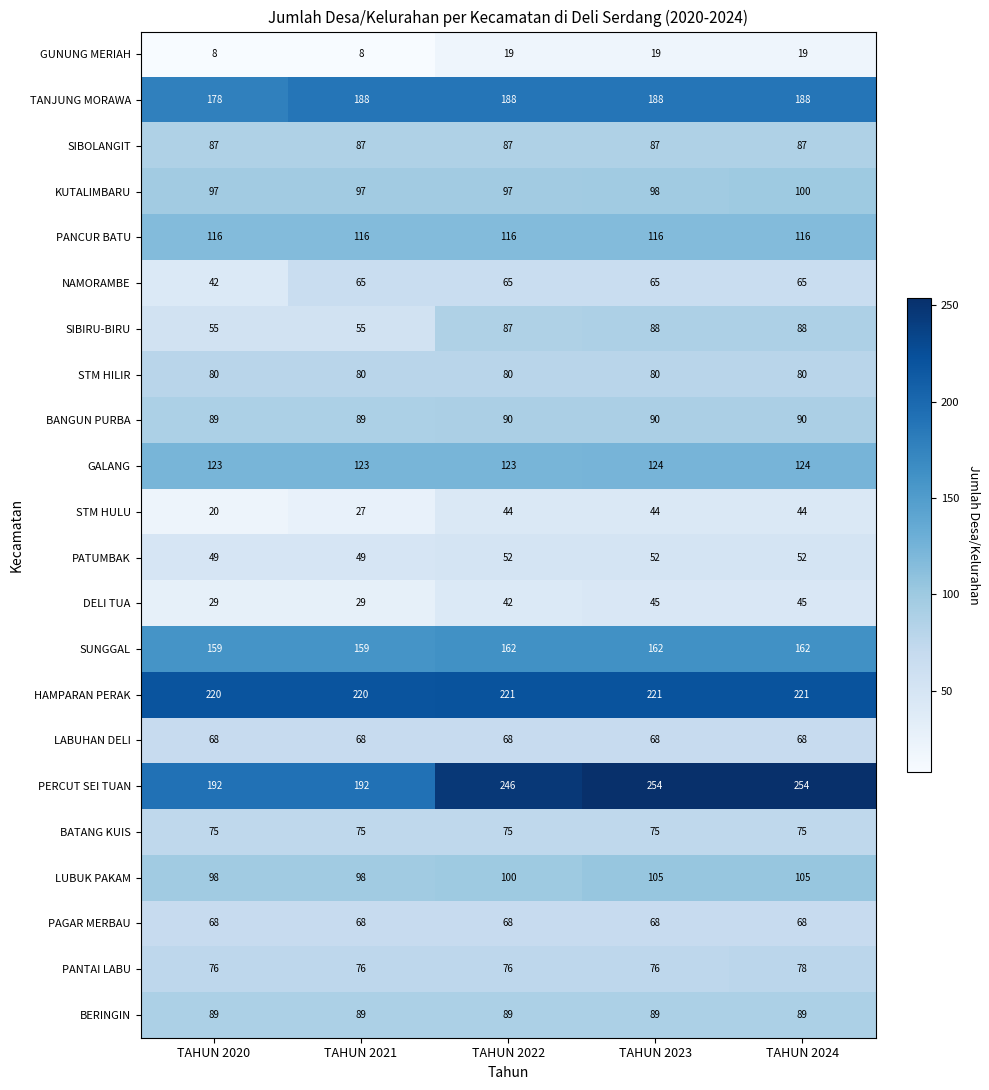

Which series has the largest range (max minus min)?

PERCUT SEI TUAN